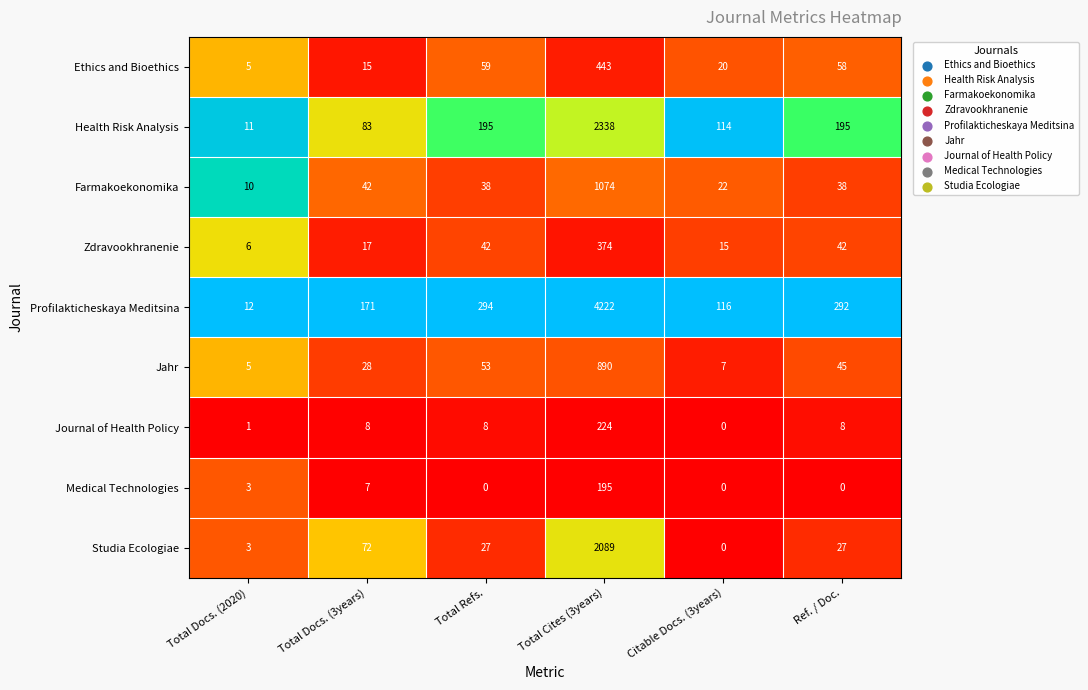

At which label does Studia Ecologiae reach its peak?

Total Cites (3years)